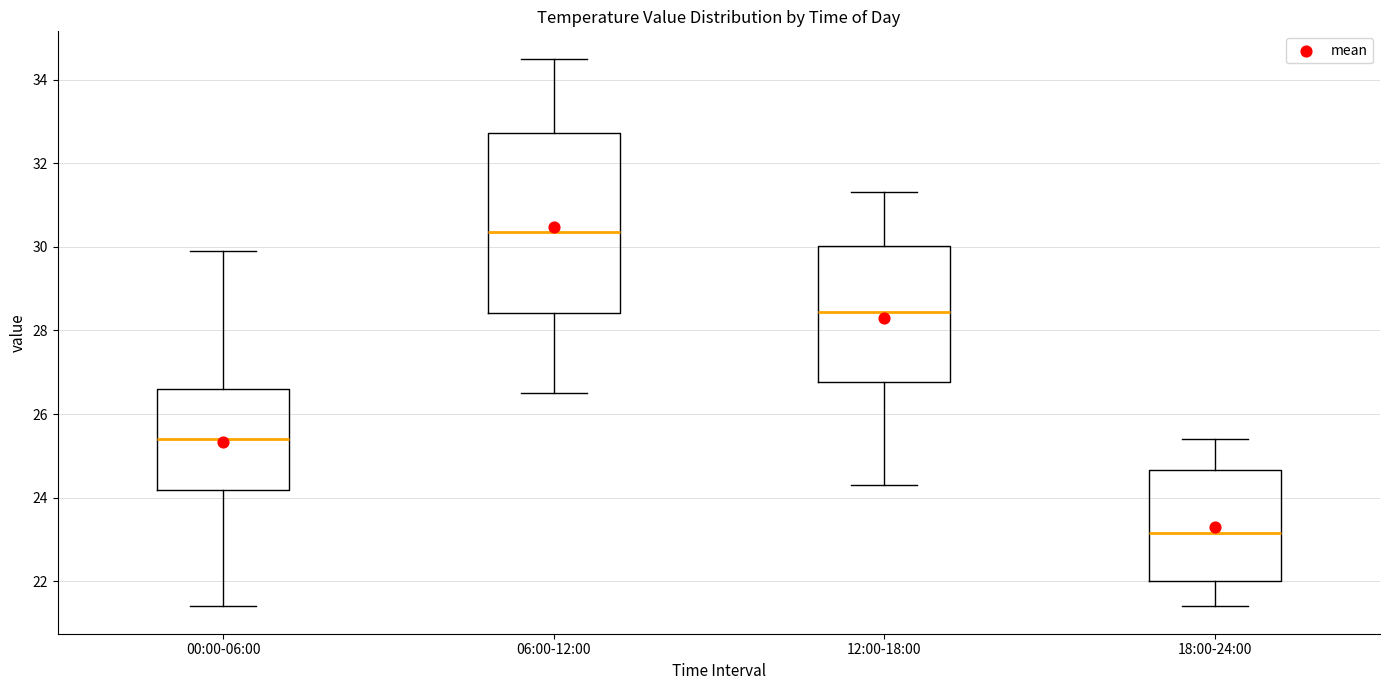

Where does the lower whisker of the box for 12:00-18:00 end on the y-axis? The values are not printed on the chart, so give them approximately, as read against the axis.

24.4